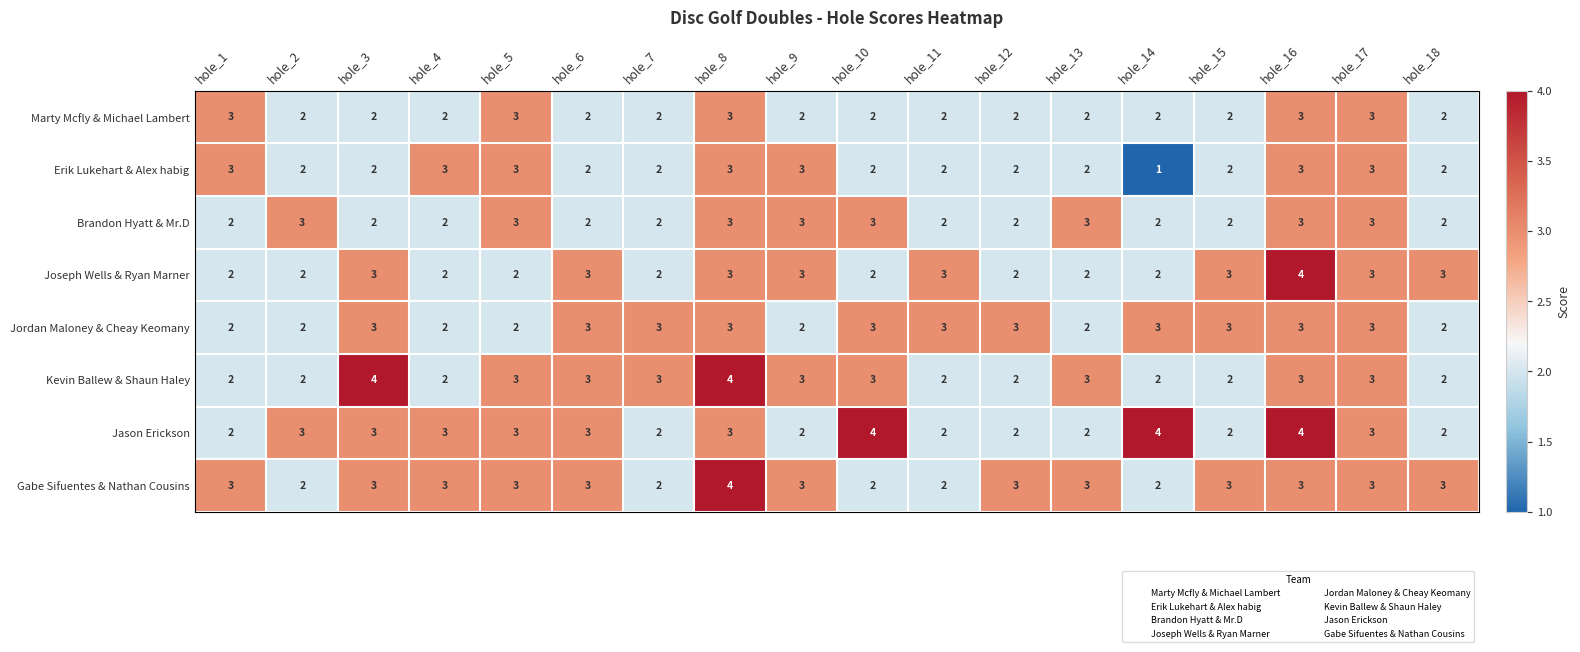

What is the maximum value for Jason Erickson?

4